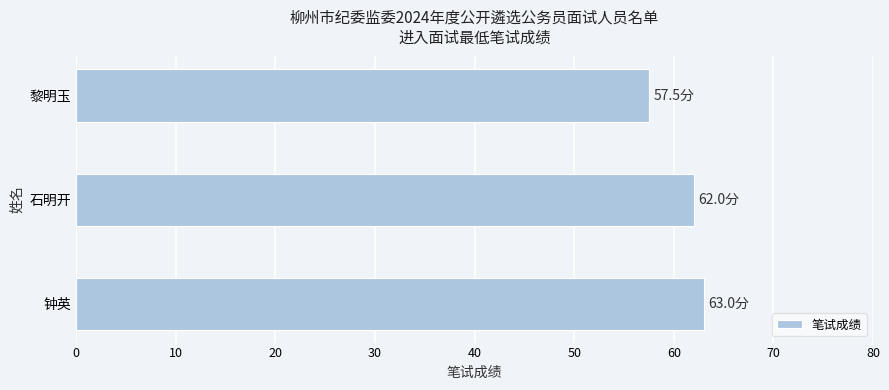

Which has a higher value, 黎明玉 or 石明开?

石明开